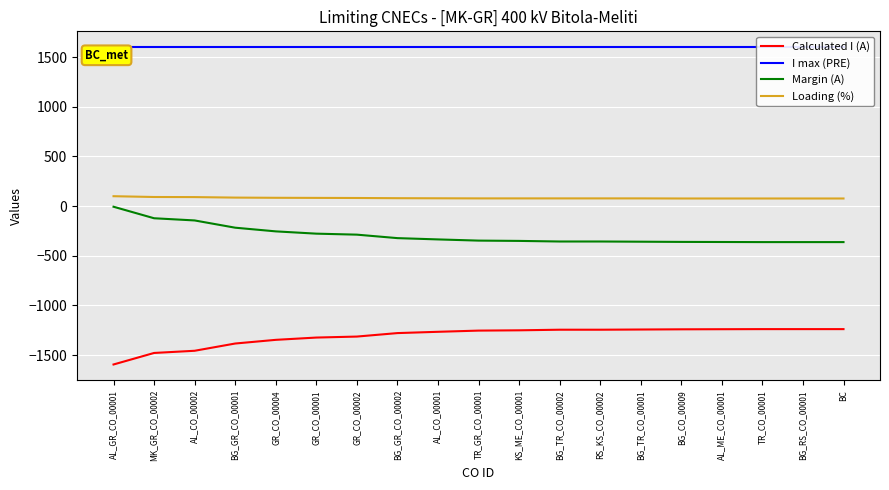

Count the number of categories in the chart.

19